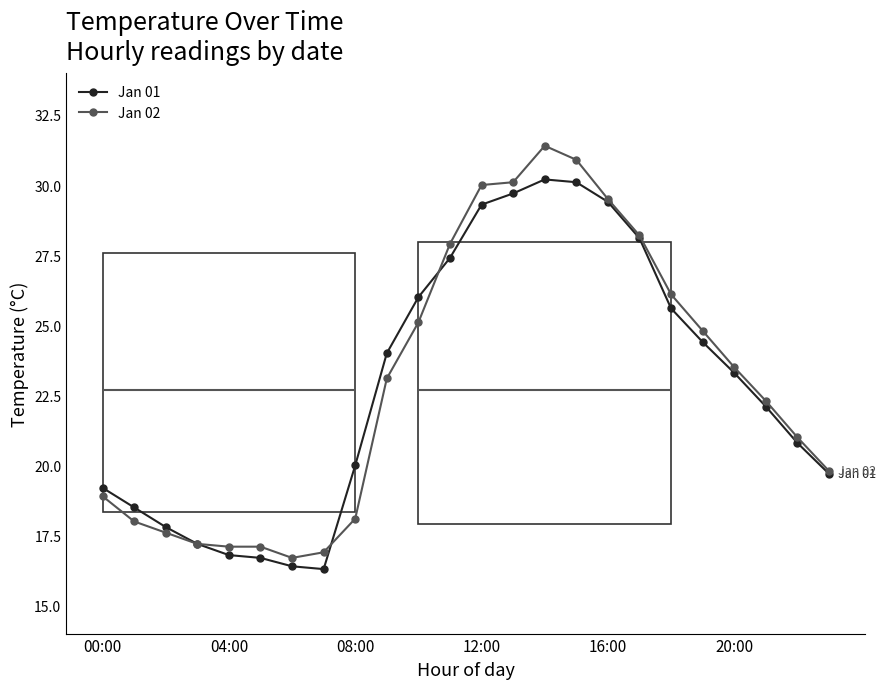

What is the maximum value for Jan 02?

31.4